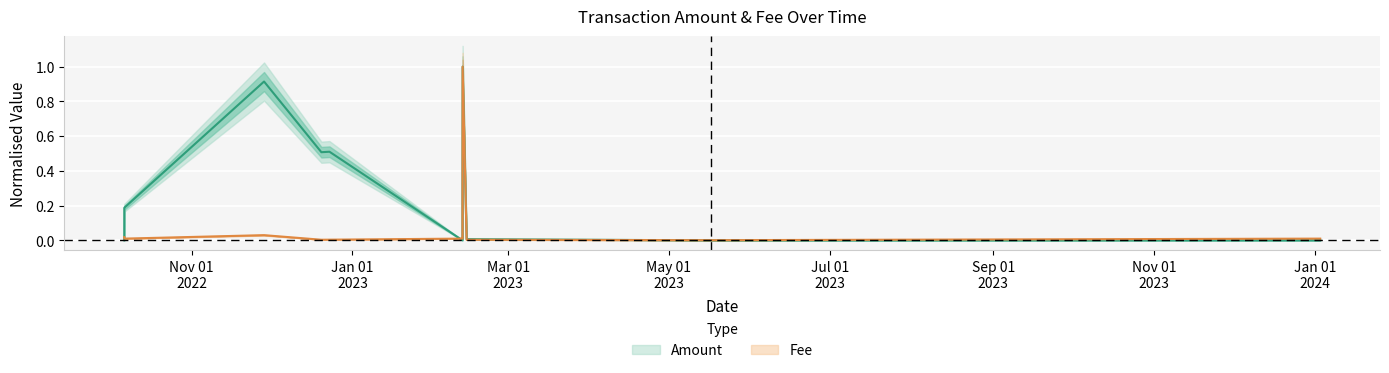

After their last crossing, which series has the higher values: Amount or Fee?

Fee